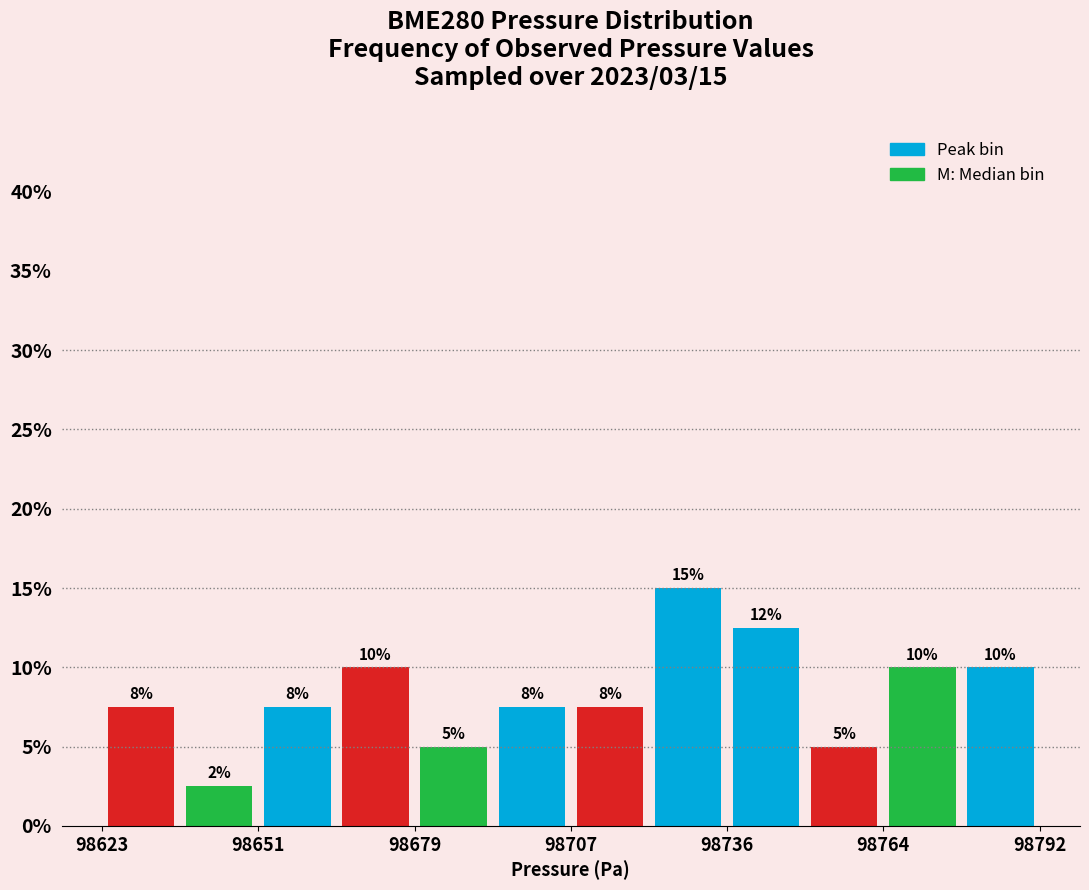

Read against the x-axis, roughly where is the centre of the tallest bar?

98730